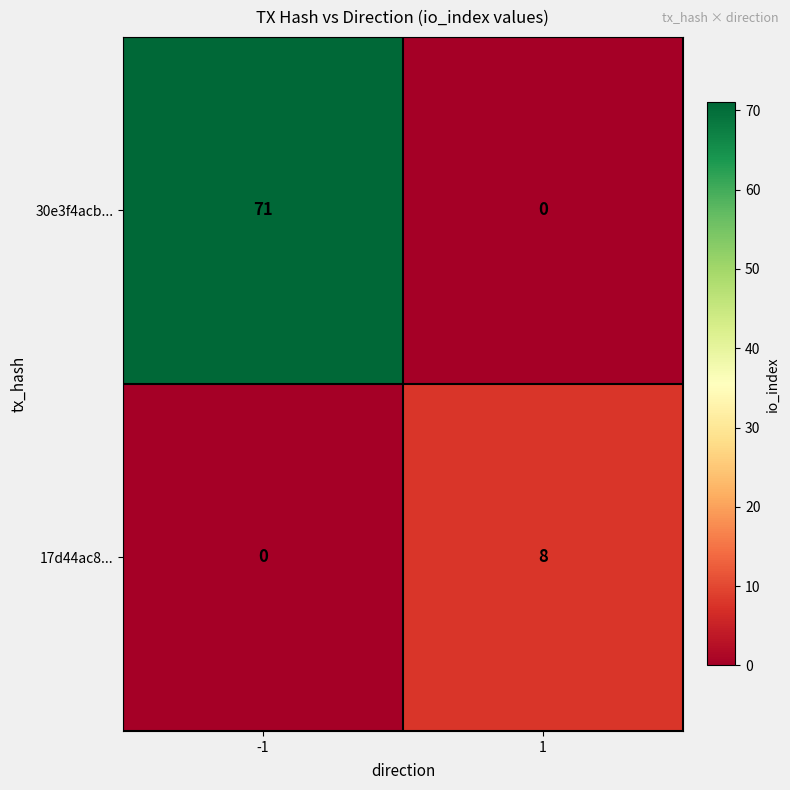

Is it true that 30e3f4acb... equals 0 at 1?

True